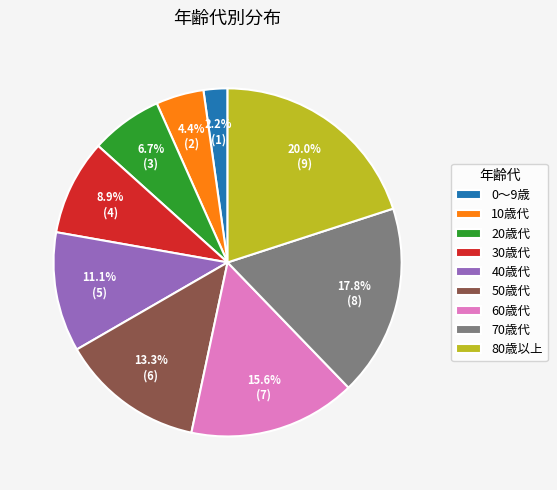

What percentage is the 10歳代 slice, to the nearest percent?

4%